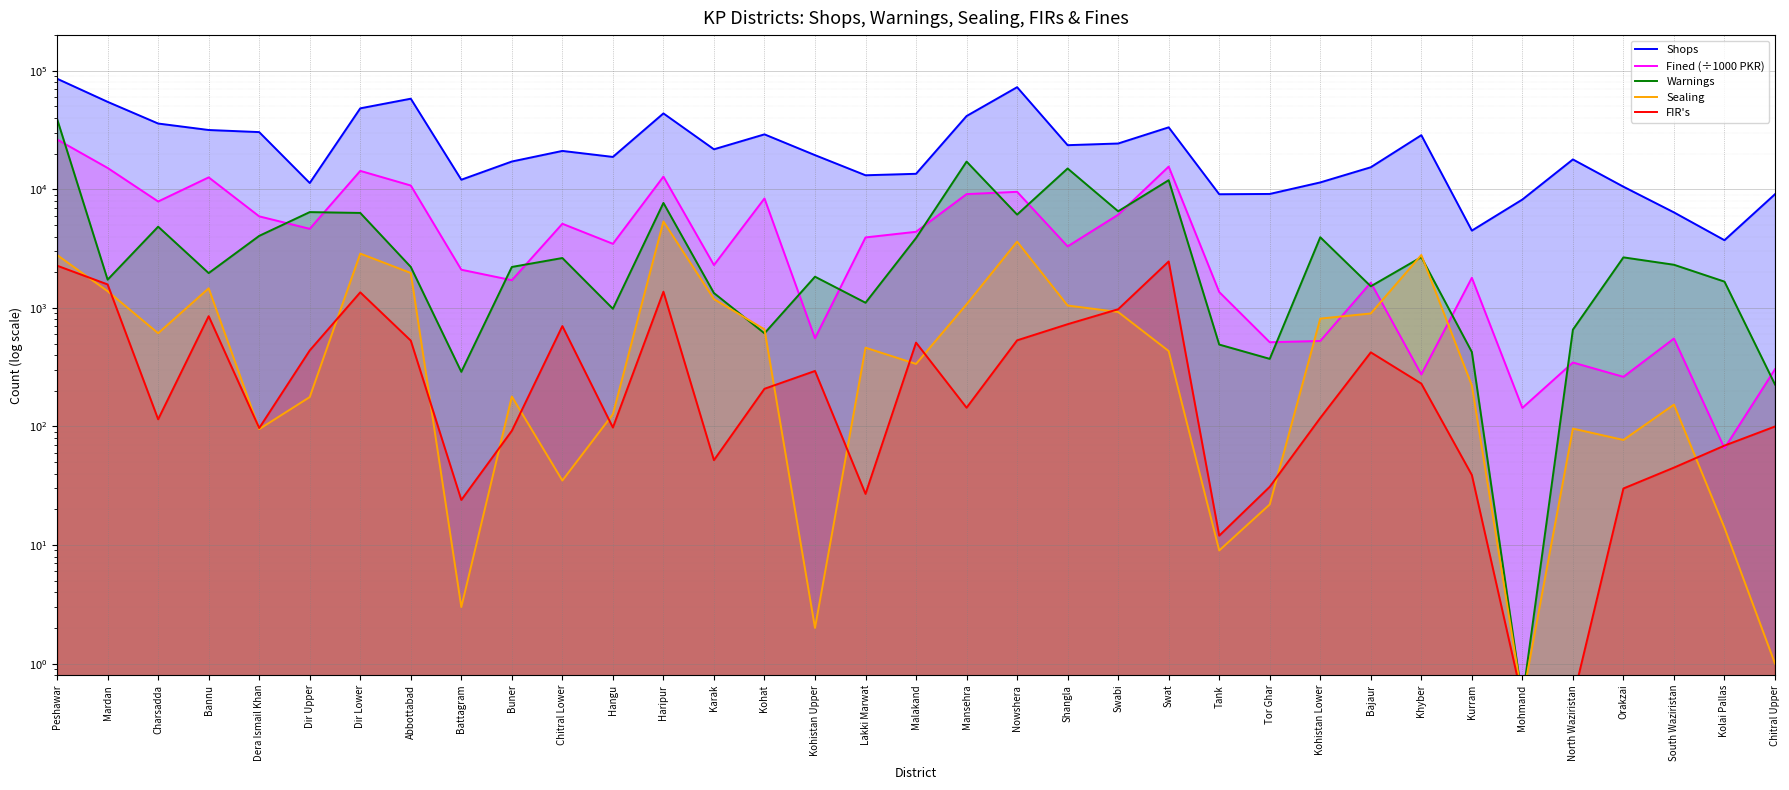

Is it true that Fined (÷1000 PKR) equals 275.0 at Khyber?

True